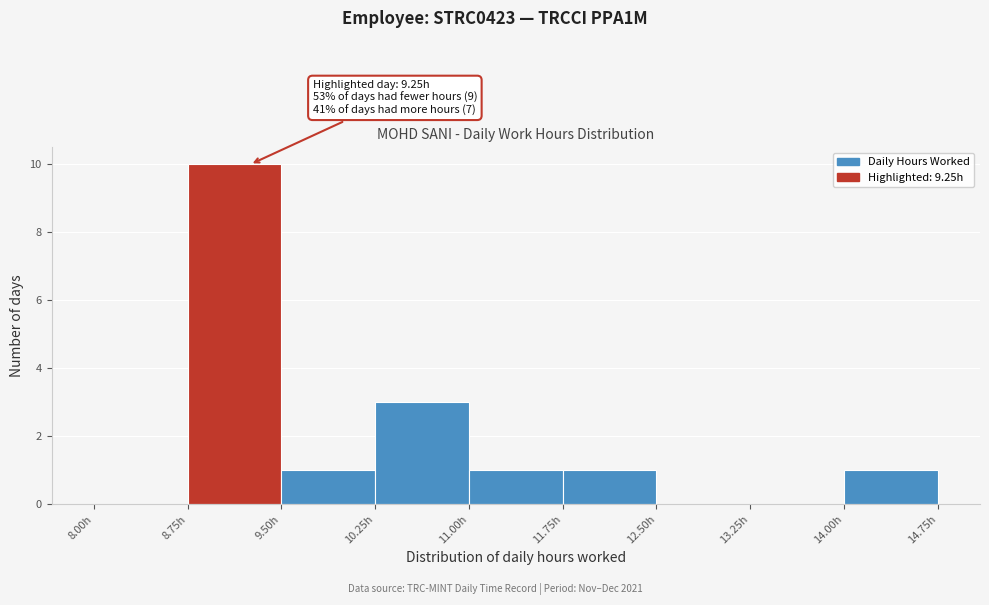

Which range on the x-axis has the tallest bar?

8.75 to 9.50